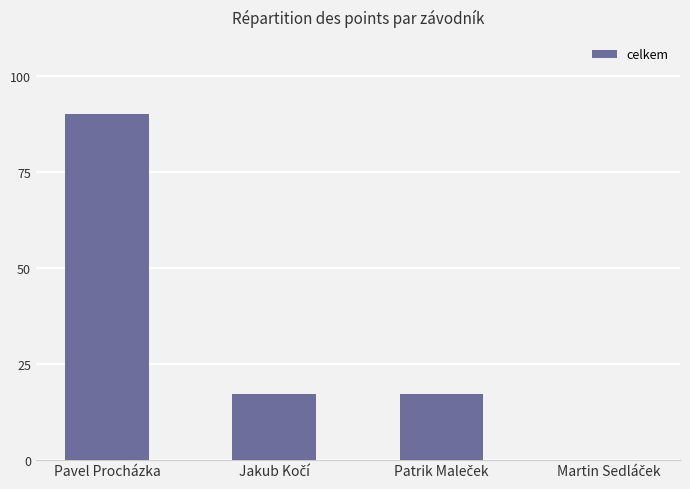

The value at Pavel Procházka is 49. True or false?

False